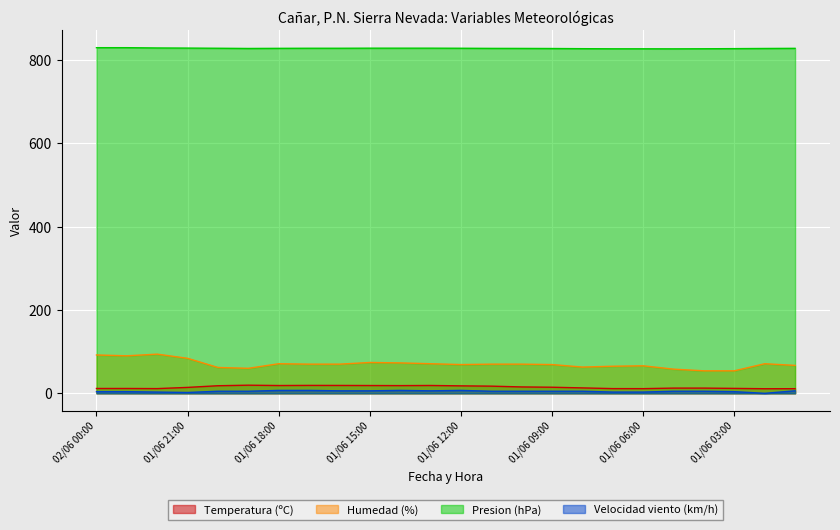

What is the highest value of the Humedad (%) series?

94.0